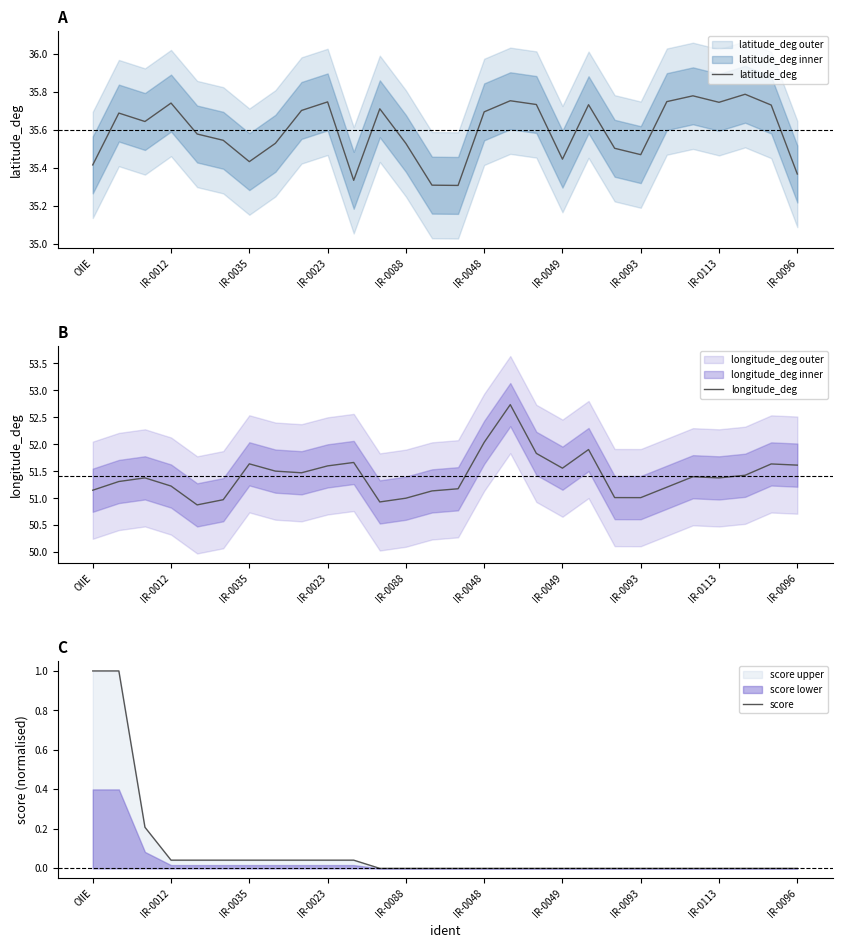

The longitude_deg series shows 69.8 at 19. True or false?

False